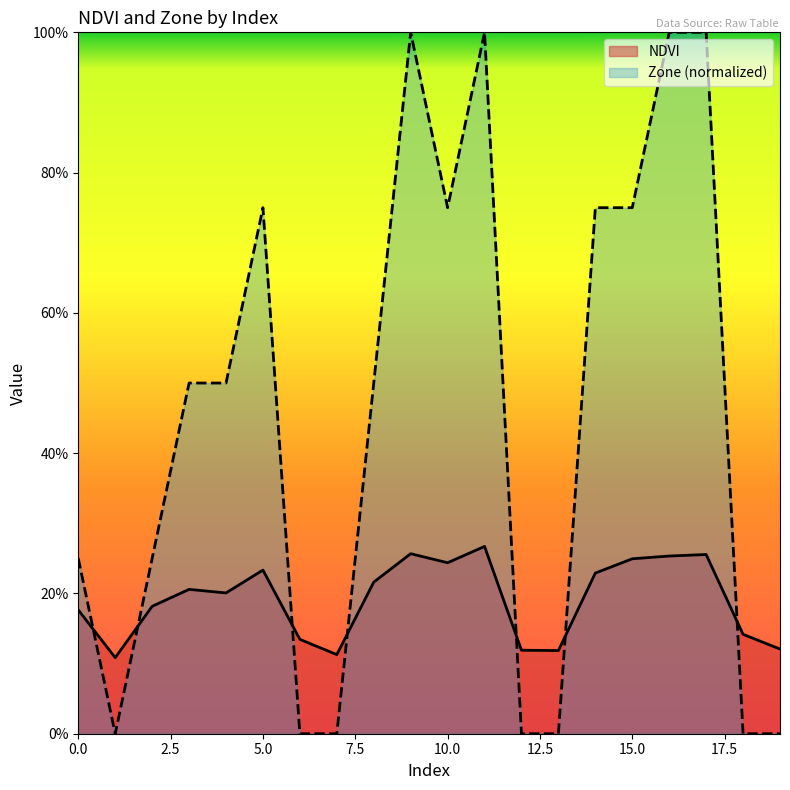

Does the chart display data point markers on the line(s)?

No